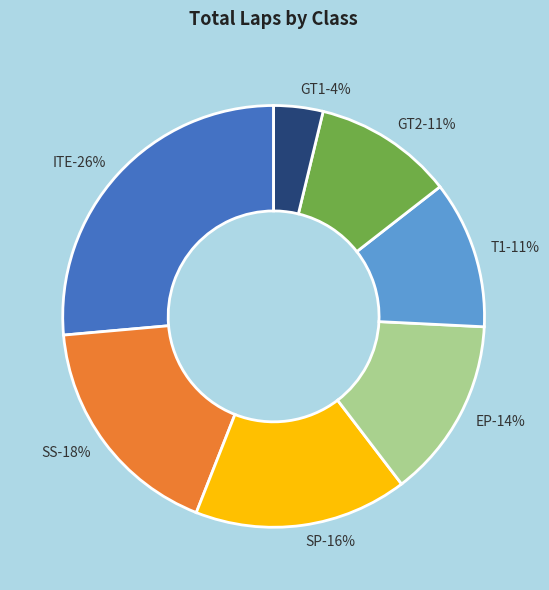

Is ITE the majority of the pie?

No